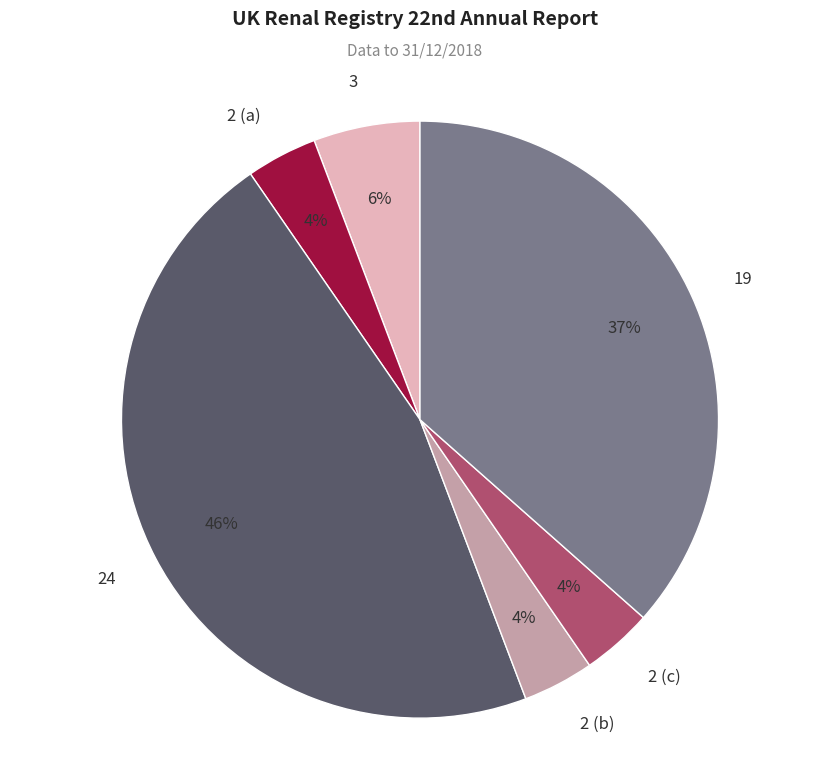

To the nearest percent, what is the difference between the largest and smallest slice percentages?

42%